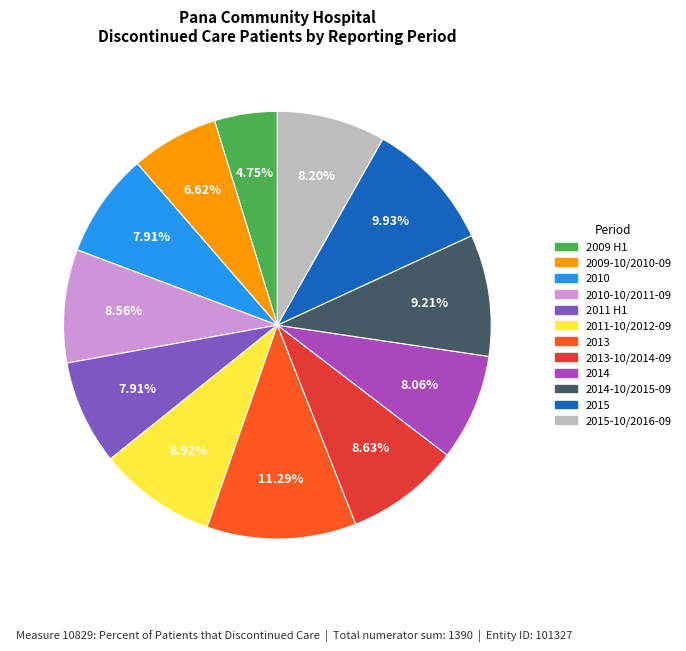

Does any single category account for the majority?

No